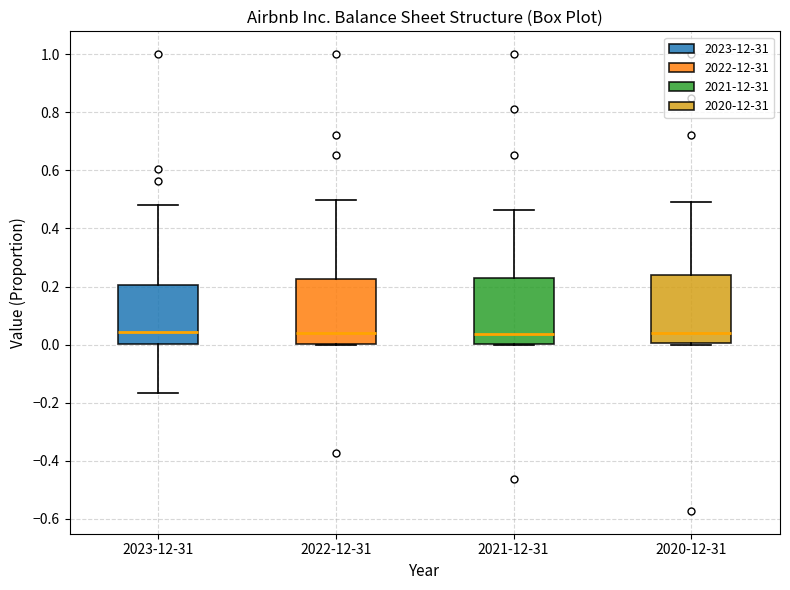

Reading left to right, transcribe this box plot: for each box, give where its median line is, the range the box spans, and where its two whiskers end, as read against the y-axis. The values are not printed on the chart, so give them approximately, as read against the axis.

2023-12-31: median 0.04, box 0.00 to 0.20, whiskers -0.16 to 0.48
2022-12-31: median 0.04, box 0.00 to 0.22, whiskers 0.00 to 0.50
2021-12-31: median 0.04, box 0.00 to 0.22, whiskers 0.00 to 0.46
2020-12-31: median 0.04, box 0.00 to 0.24, whiskers 0.00 (just below the box's lower edge) to 0.48